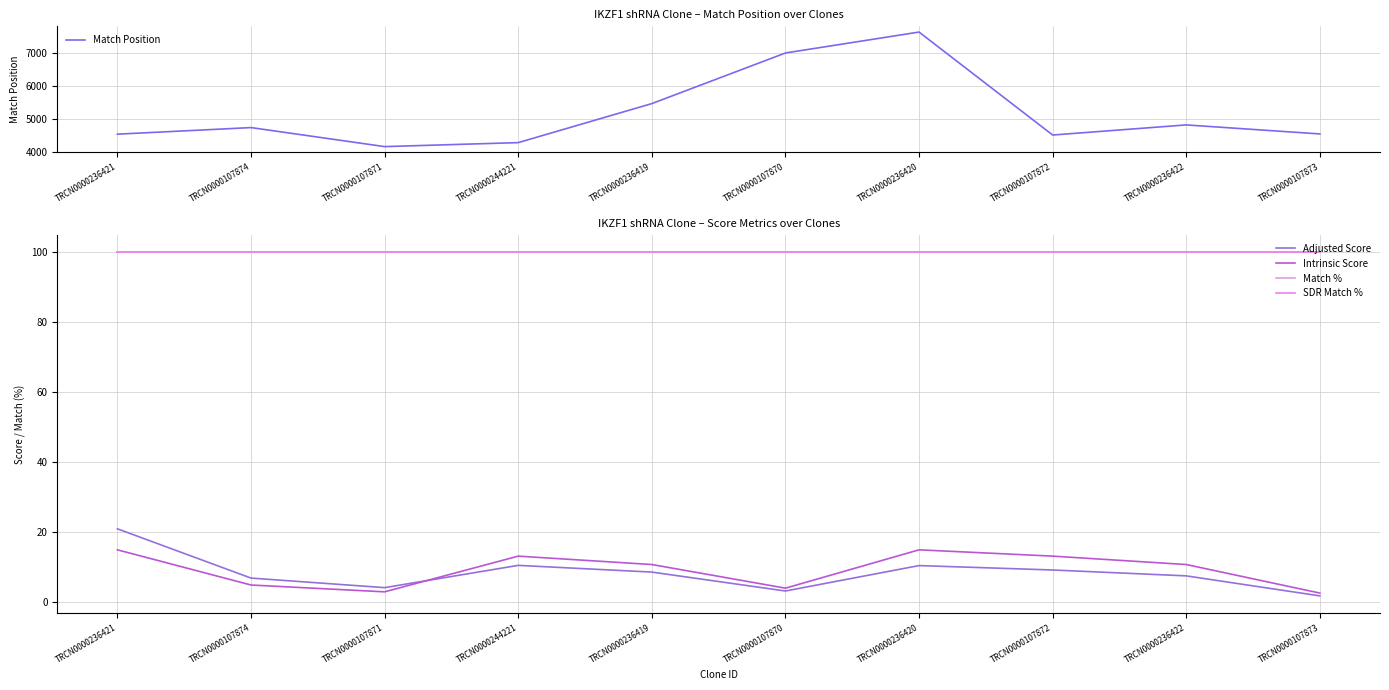

What is the difference between the highest and lowest values at TRCN0000236420?

7628.5